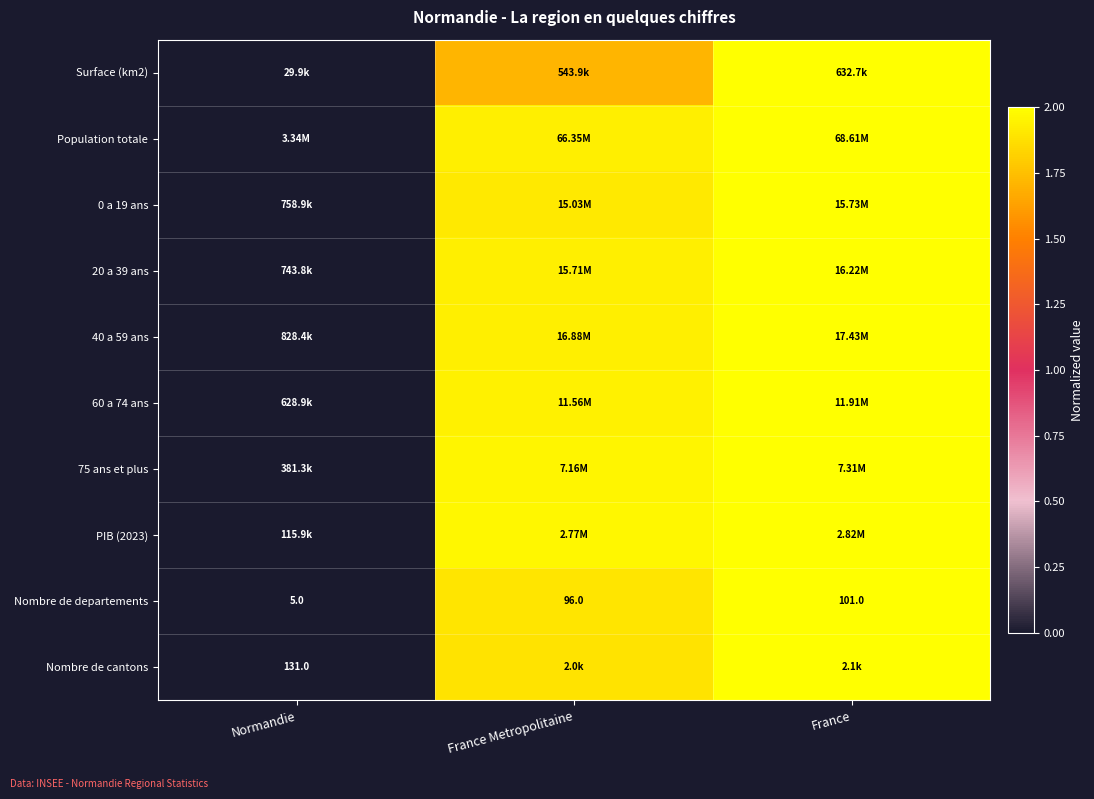

Which label corresponds to the largest value in the chart?

France